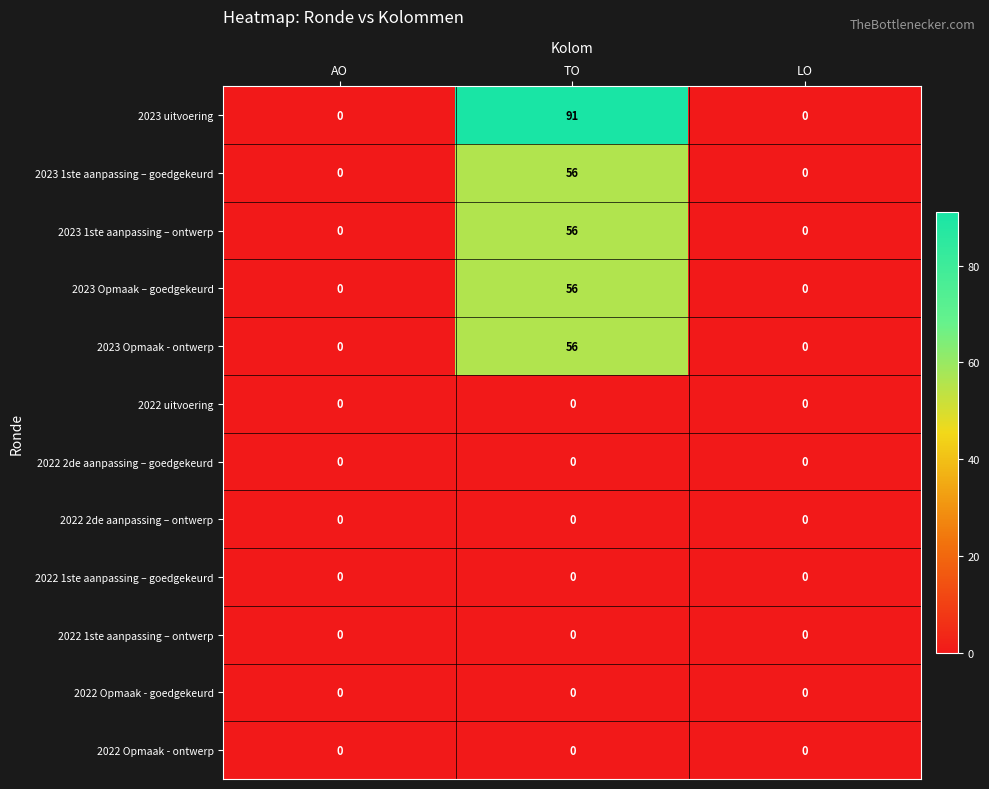

At which category is the sum across all series the highest?

TO